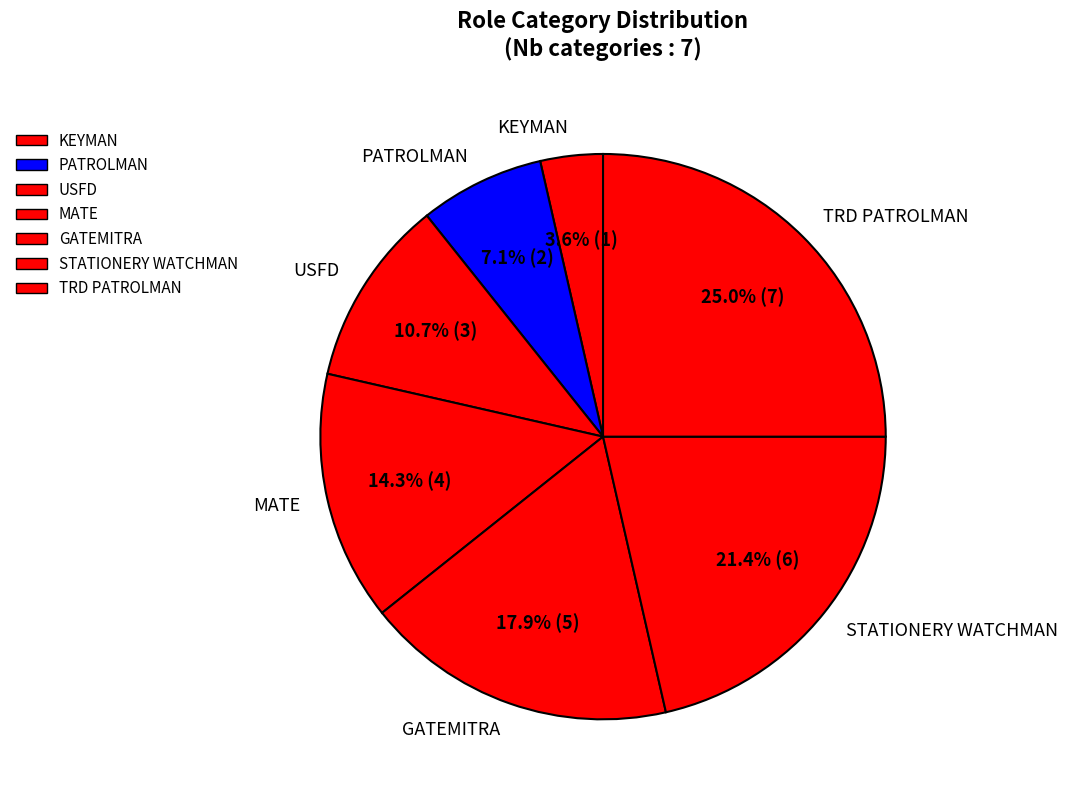

Is it true that TRD PATROLMAN is 25% of the pie?

True